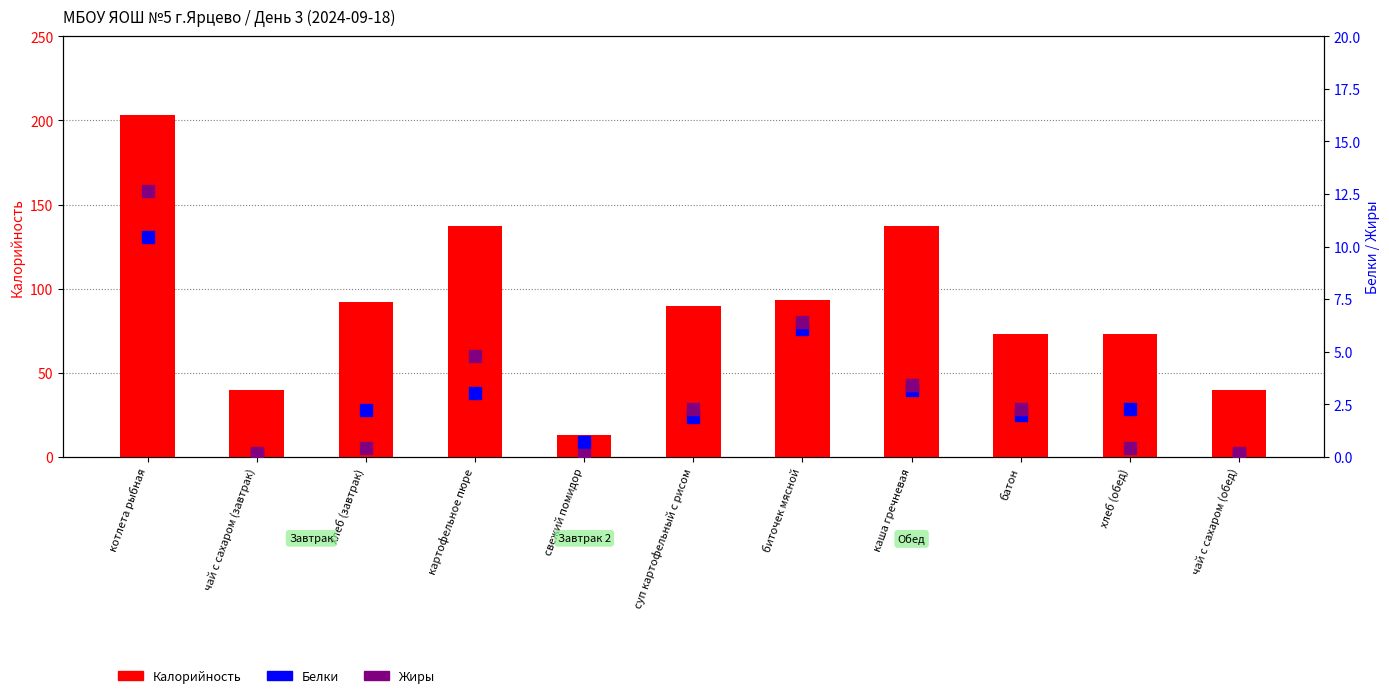

Reading left to right, list all the values displayed in this chart.

Калорийность: 203.0	40.0	92.0	137.0	12.8	90.0	93.0	137.0	73.0	73.0	40.0
Белки: 10.5	0.1	2.2	3.1	0.7	1.9	6.1	3.2	2.0	2.3	0.1
Жиры: 12.7	0.2	0.4	4.8	0.1	2.3	6.4	3.4	2.3	0.4	0.2